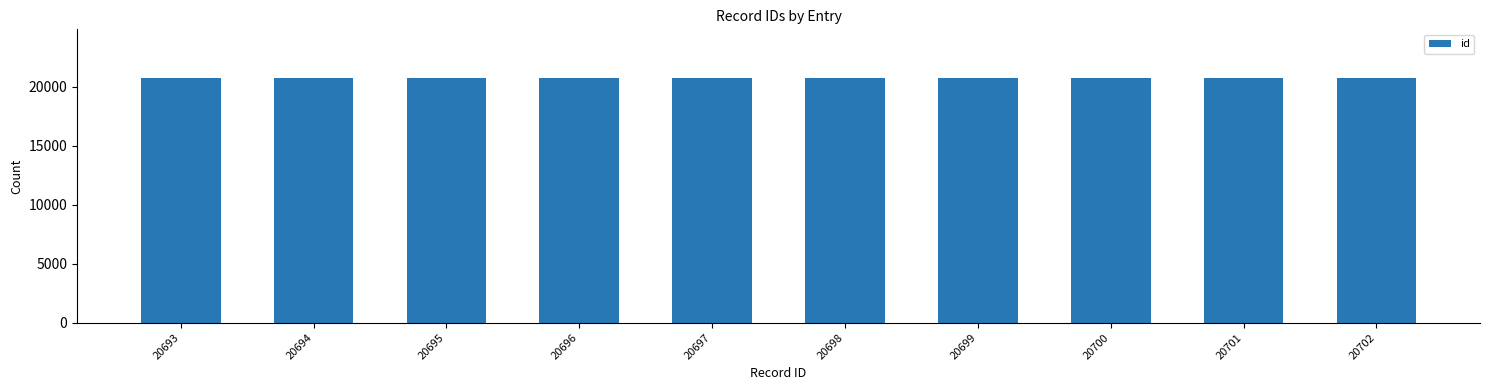

What is the sum of all values?

206975